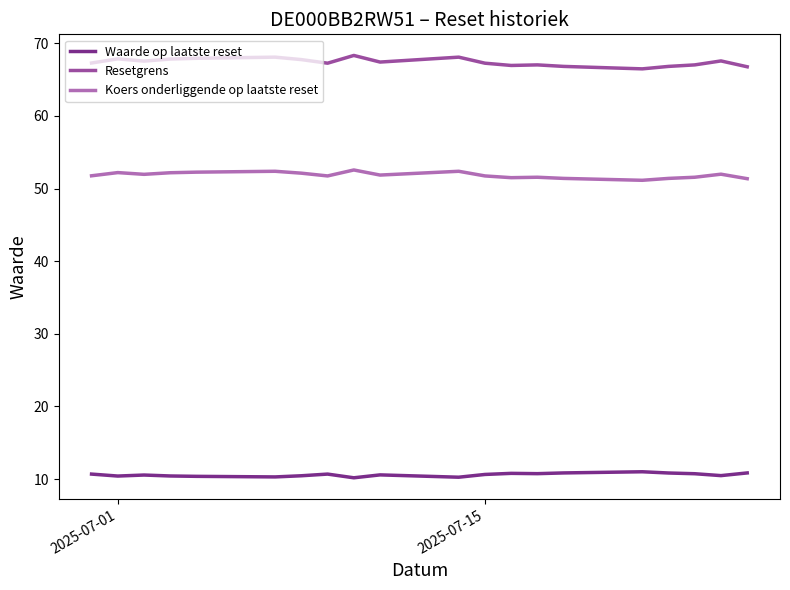

True or false: Waarde op laatste reset and Resetgrens intersect in this chart.

False